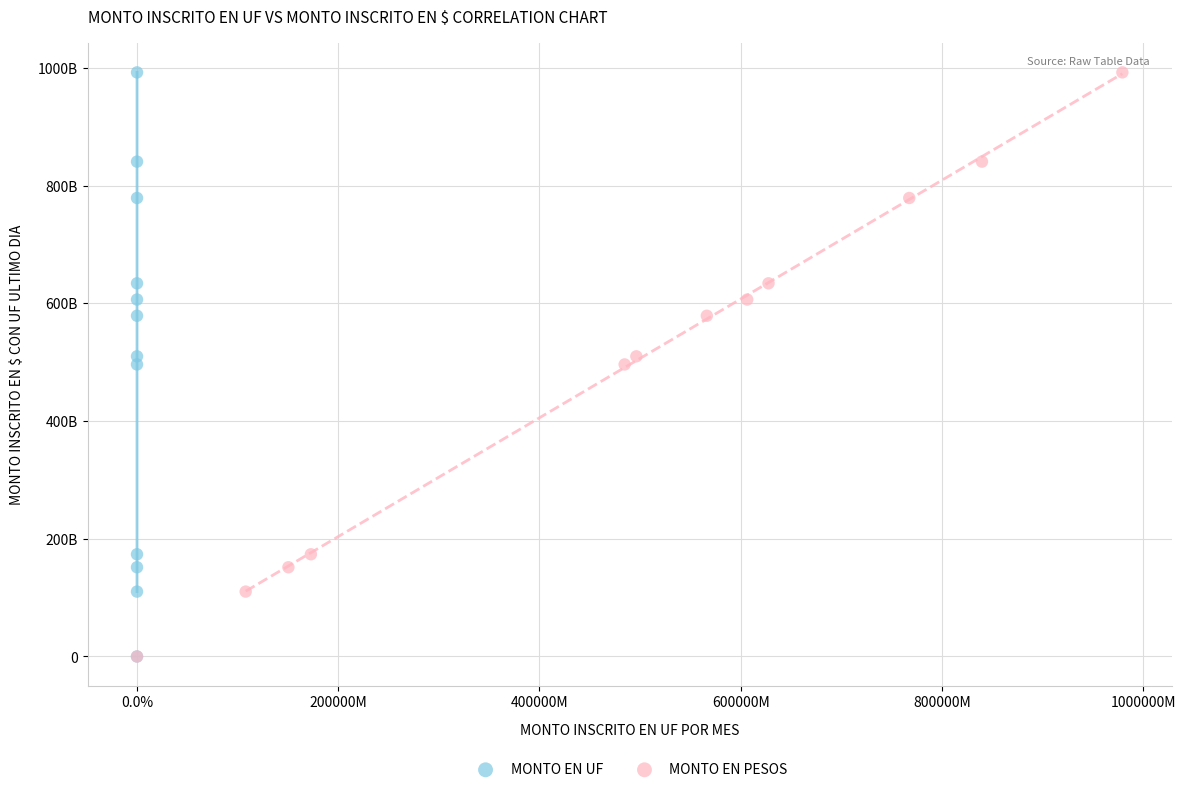

What are all the series names shown in the legend?

MONTO EN UF, MONTO EN PESOS